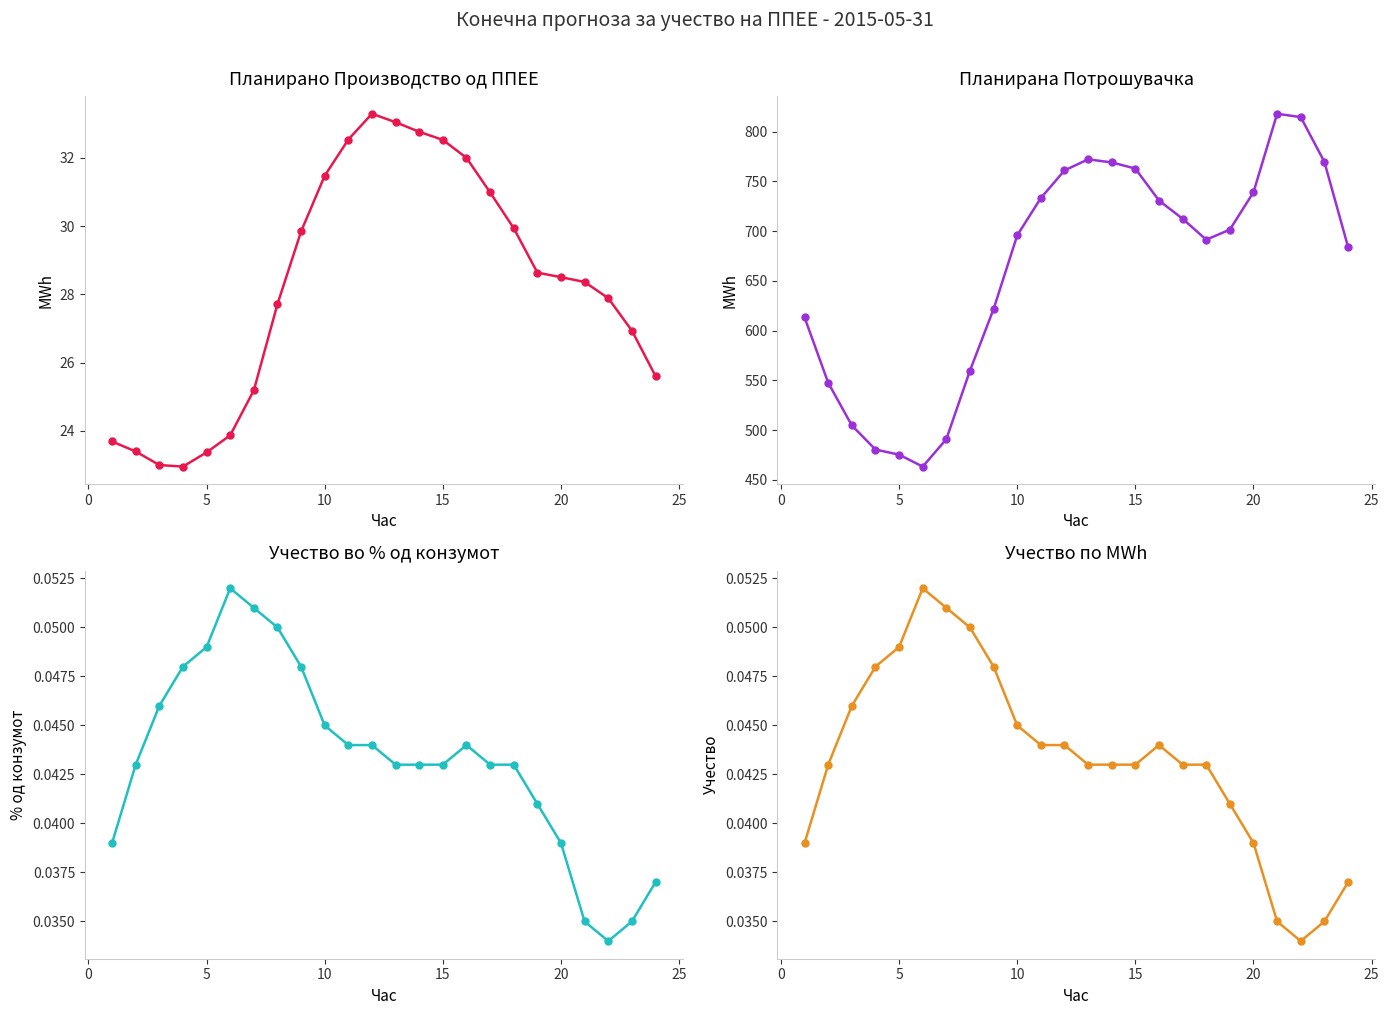

In Учество во % од конзумот, how many points are lower than both neighbors (excluding endpoints)?

1